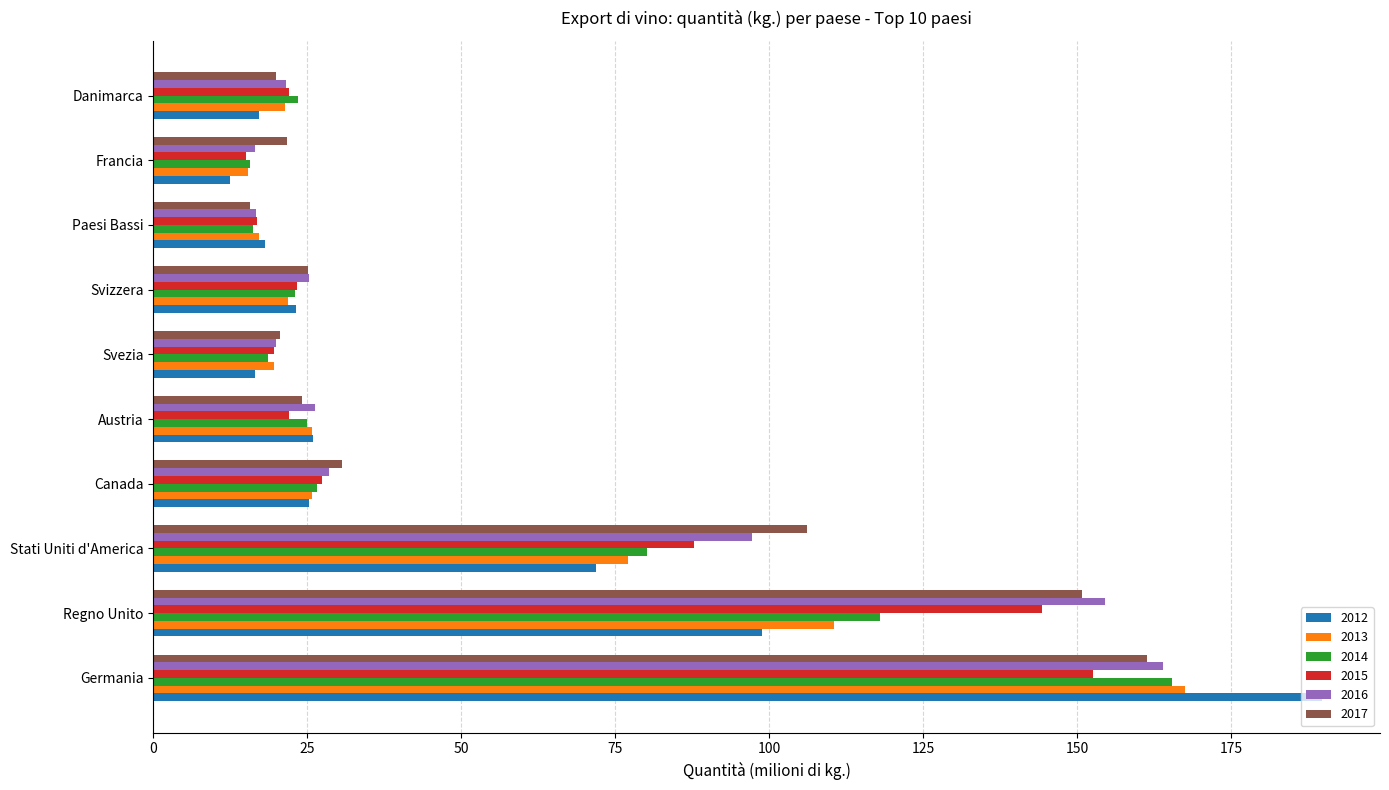

Read the 2015 value at Svezia.

19.6